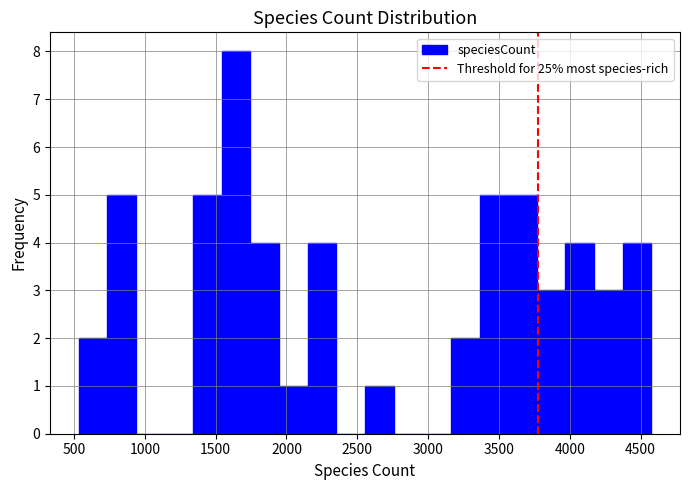

Over which range of the x-axis is the bar tallest?

1550 to 1750